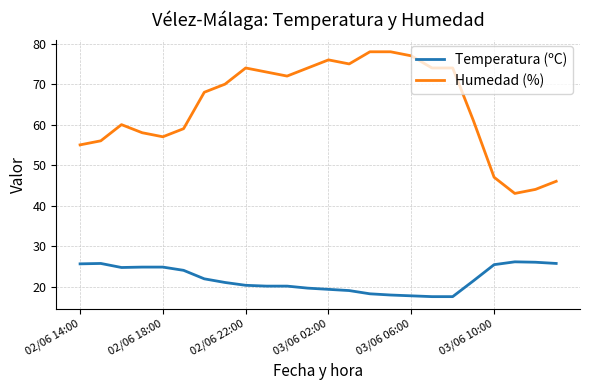

Which series has the largest total across all categories?

Humedad (%)